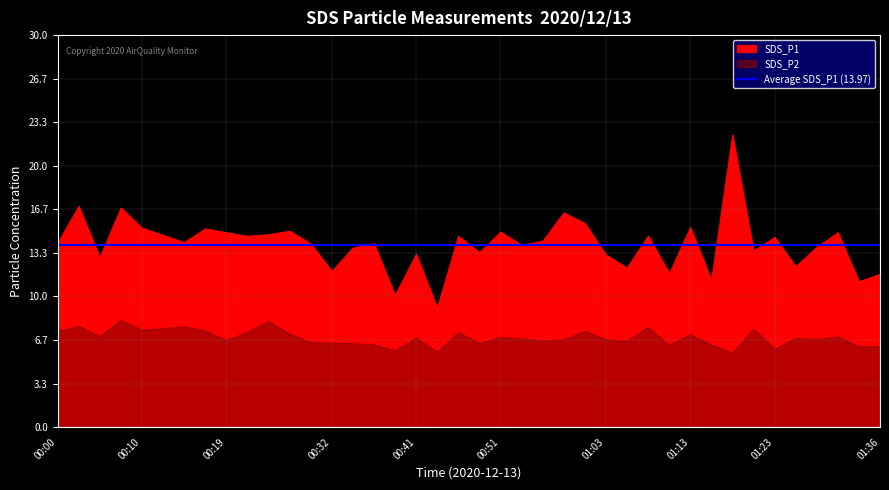

At how many categories does at least one series exceed 14?

23